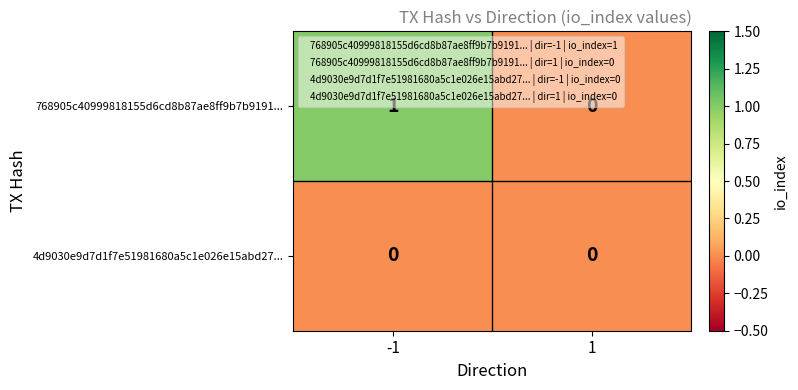

Rank the series by their average value, from highest to lowest.

768905c40999818155d6cd8b87ae8ff9b7b9191..., 4d9030e9d7d1f7e51981680a5c1e026e15abd27...